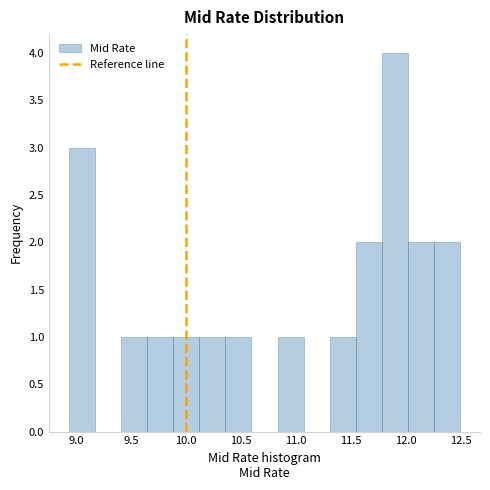

How tall is the bar that spans 12.25 to 12.50 on the x-axis? Neither the bar edges nor the heights are printed on the chart, so give them approximately, as read against the axes.

2